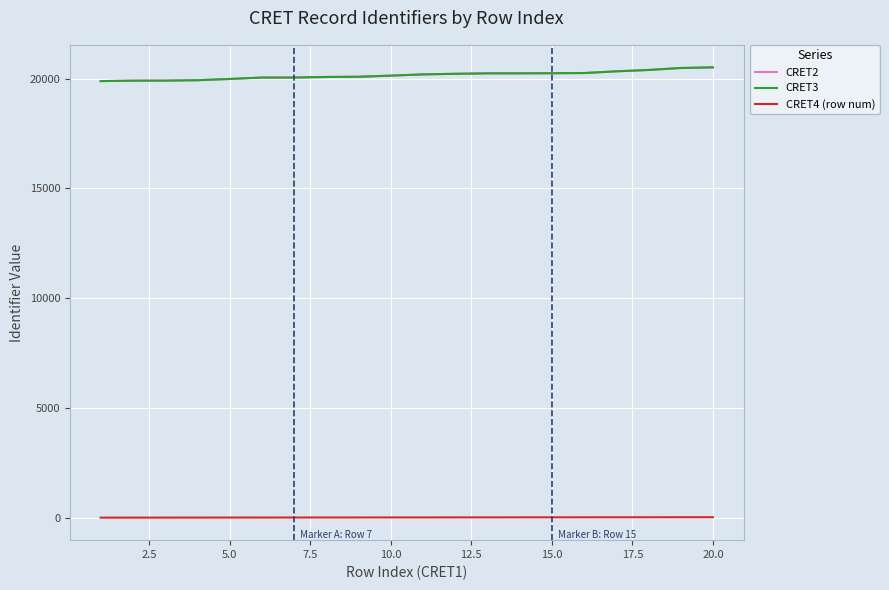

True or false: CRET2 and CRET4 (row num) cross at least once.

False